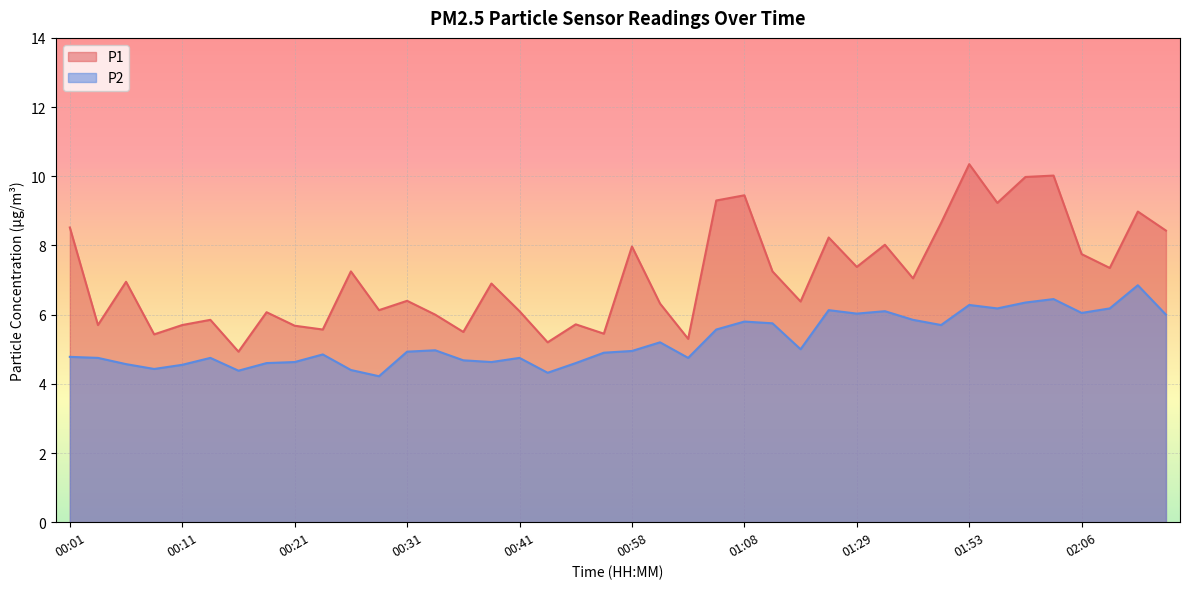

True or false: P1 has more than 2 points higher than both neighbors.

True